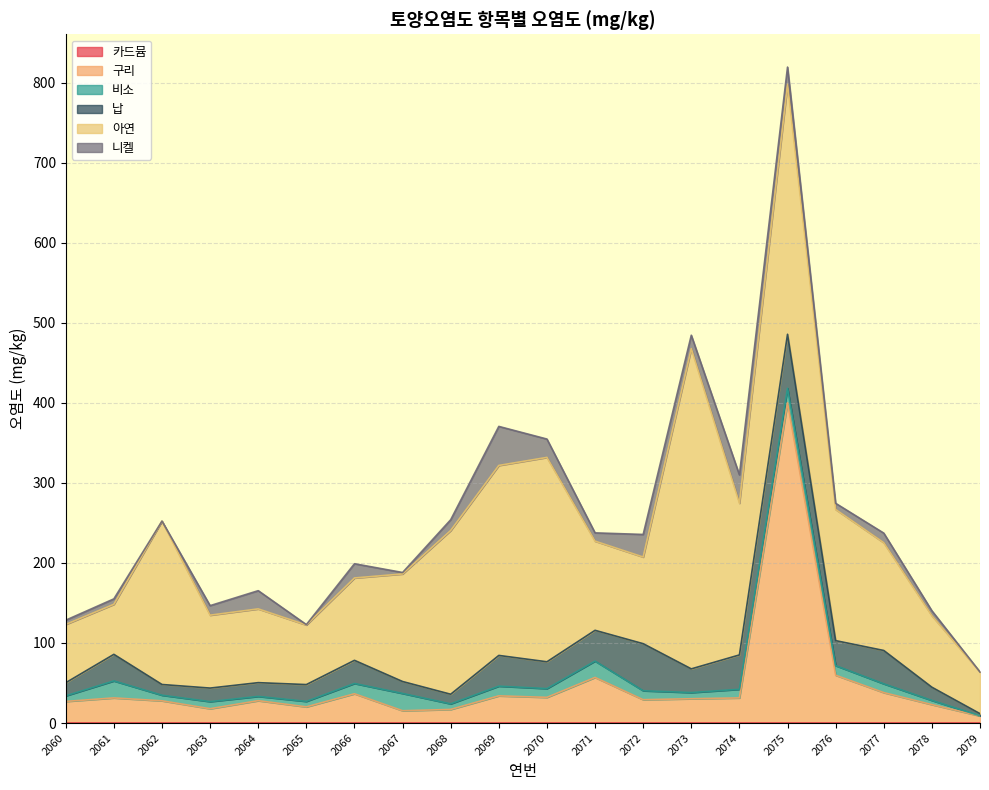

Which series has the largest range (max minus min)?

아연